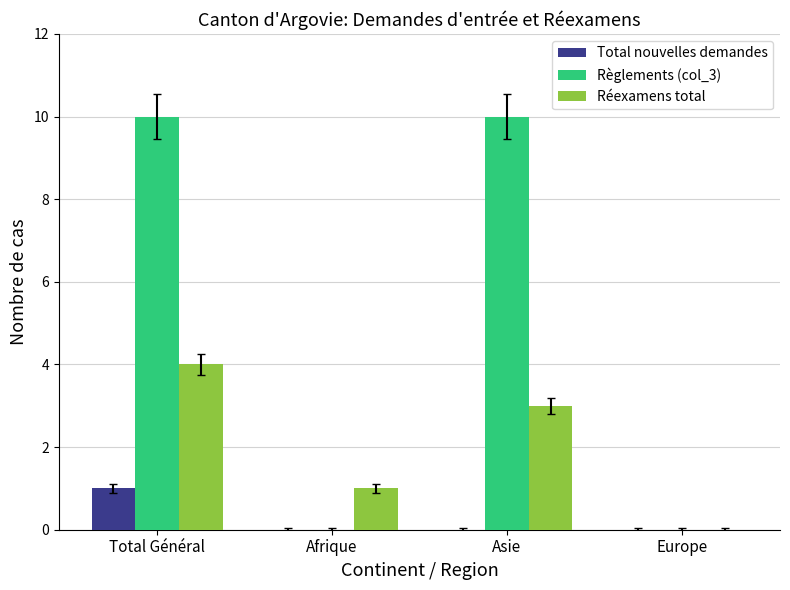

What is the sum of all Réexamens total values?

8